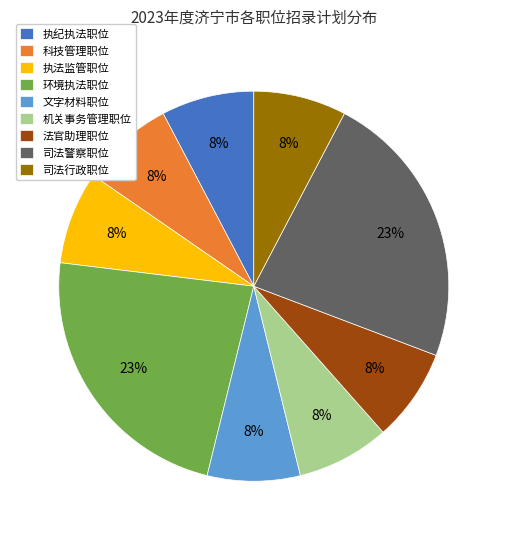

Do 法官助理职位 and 执法监管职位 together represent more than half of the pie?

No